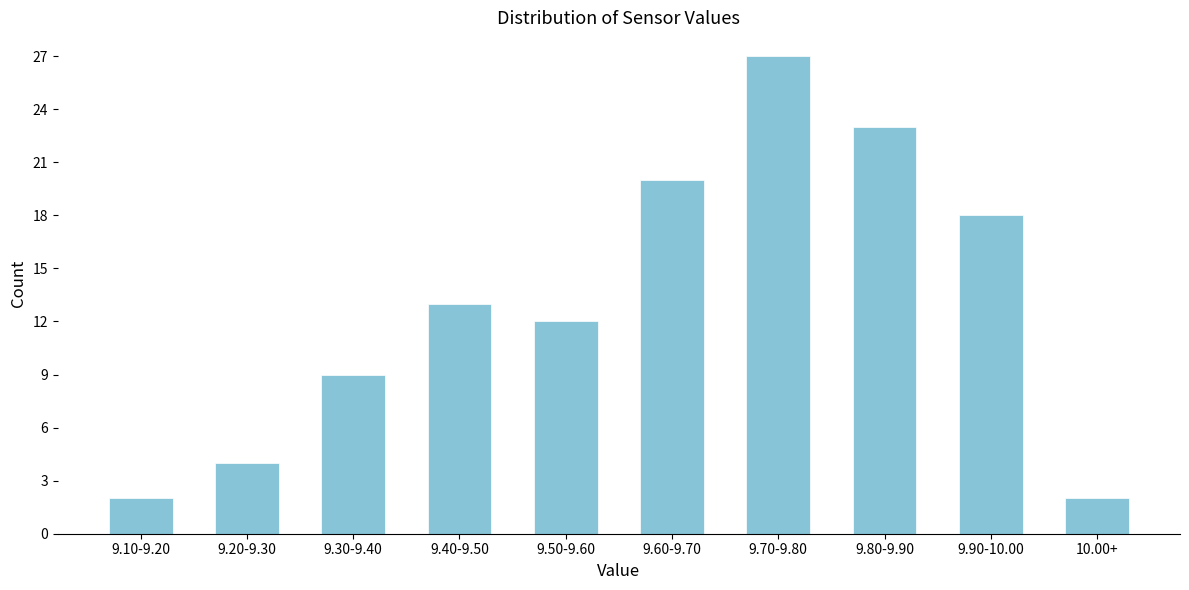

Reading left to right, list all the values displayed in this chart.

2	4	9	13	12	20	27	23	18	2